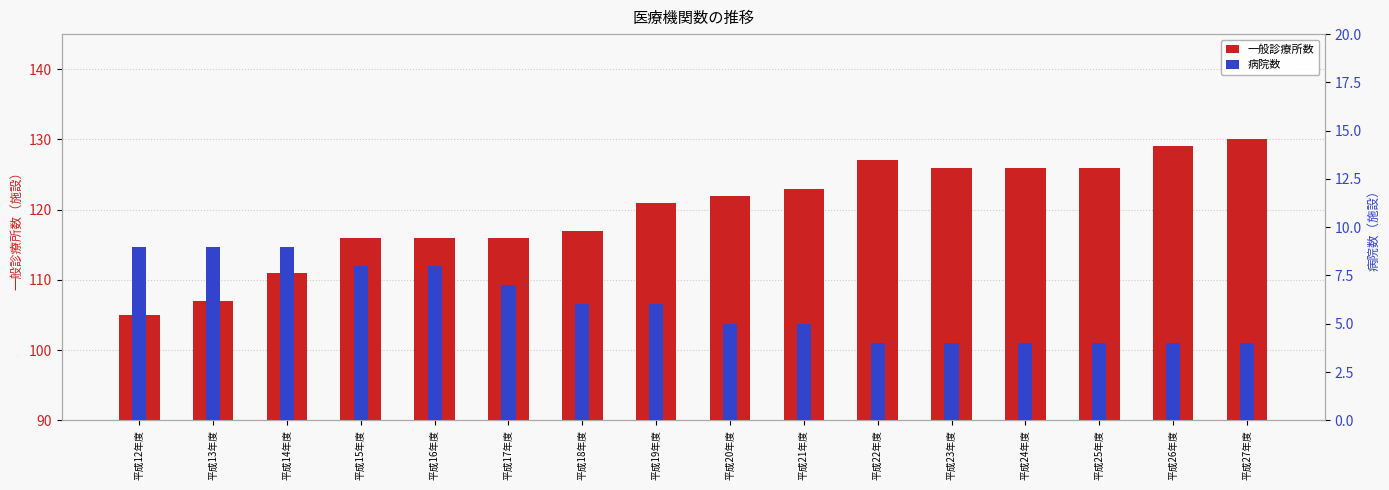

How many bars are there in each group?

2